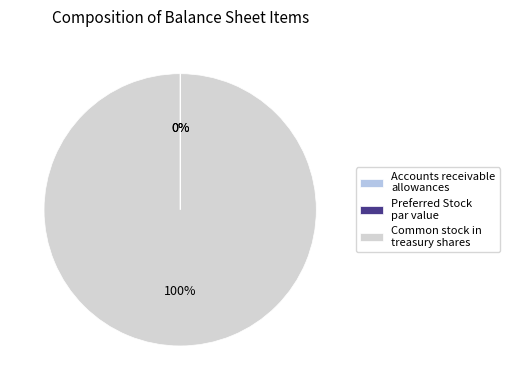

What is the majority slice?

Common stock in treasury shares